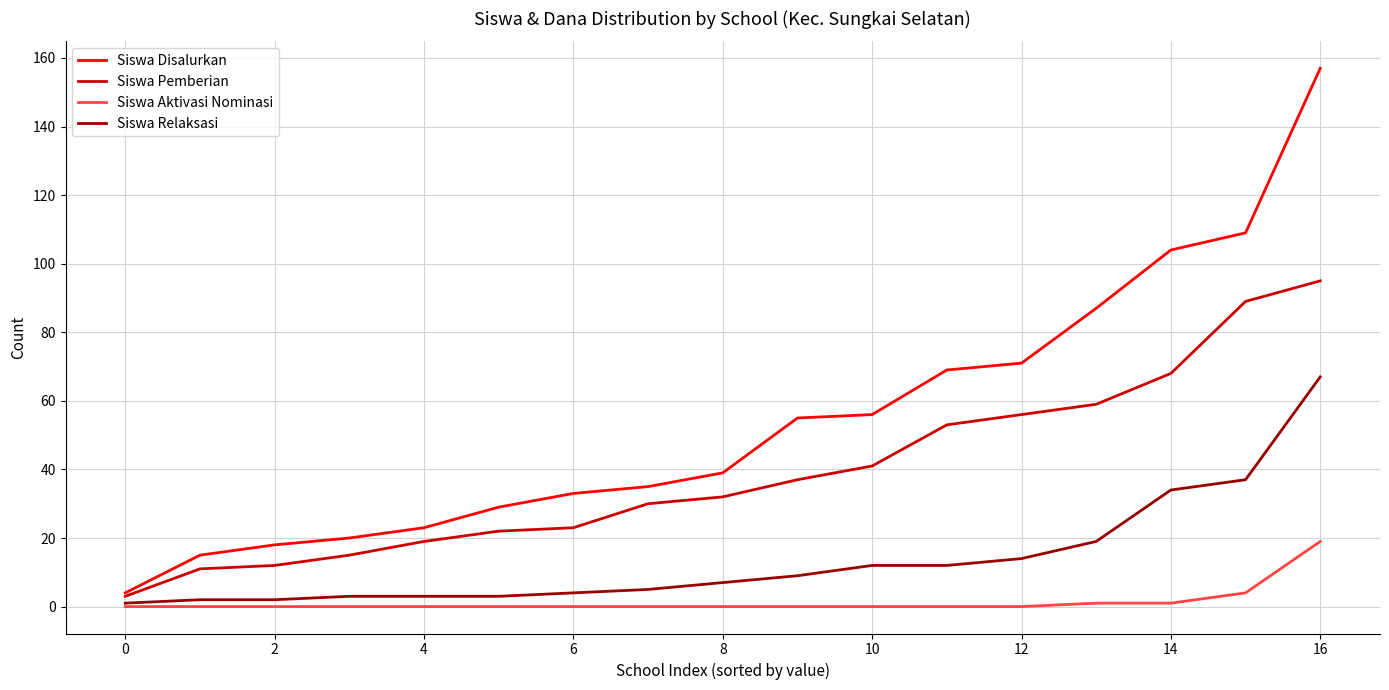

What is the greatest value displayed?

157